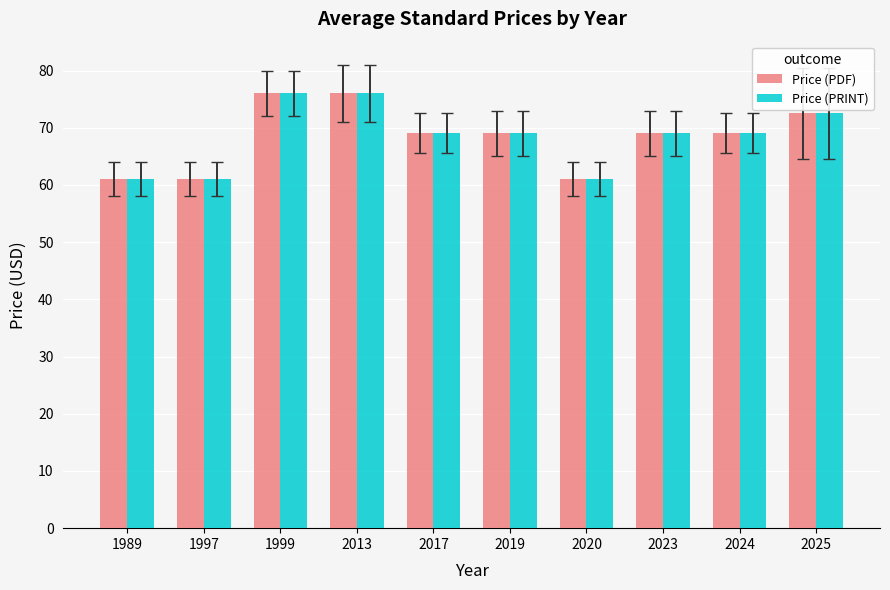

What is the difference between the maximum and minimum values in the Price (PRINT) series?

15.0